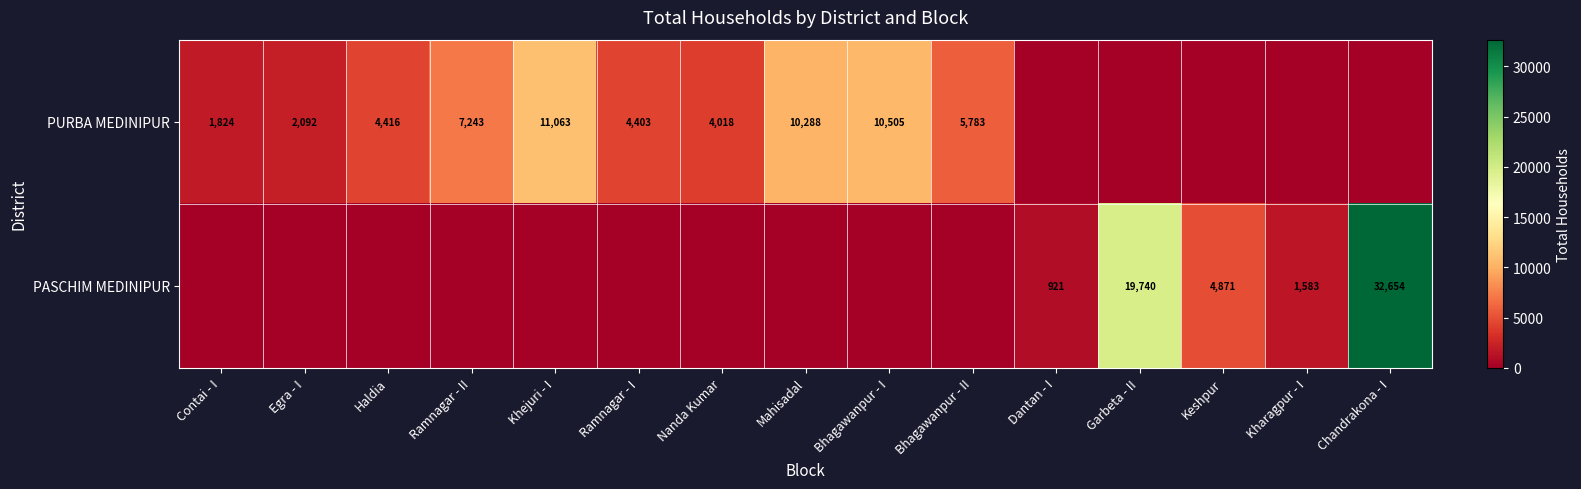

The PURBA MEDINIPUR series shows 15096 at Mahisadal. True or false?

False